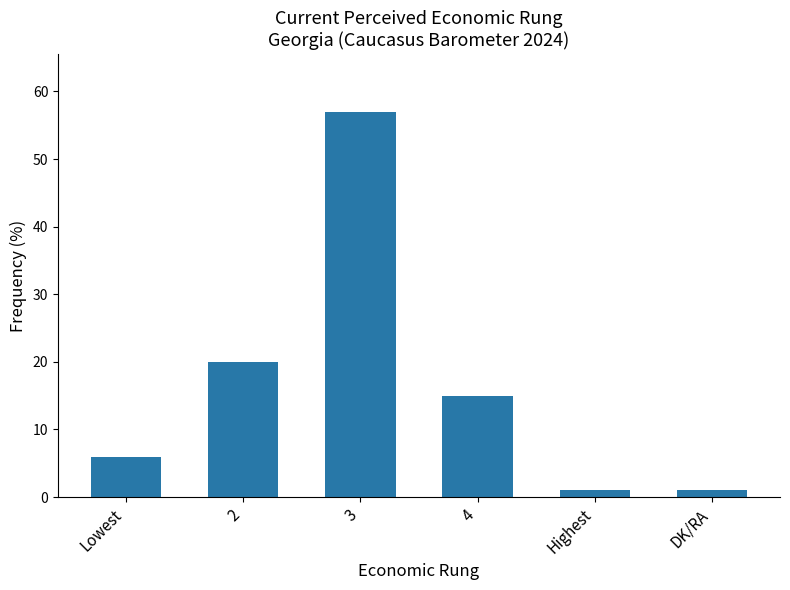

What is the label of the 5th bar from the left?

Highest